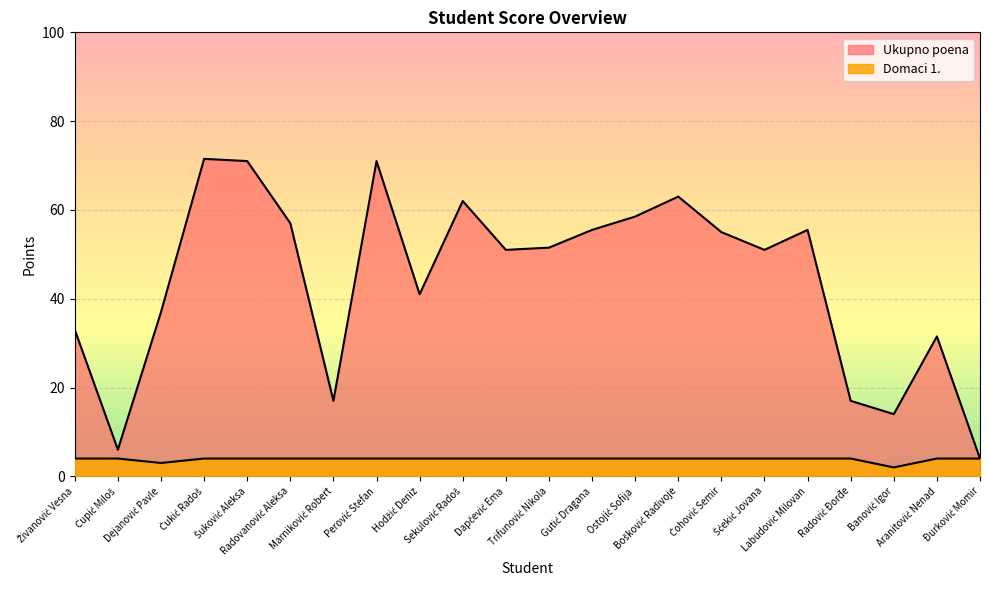

What is the value of the Ukupno poena point at the 10th from the left?

62.0